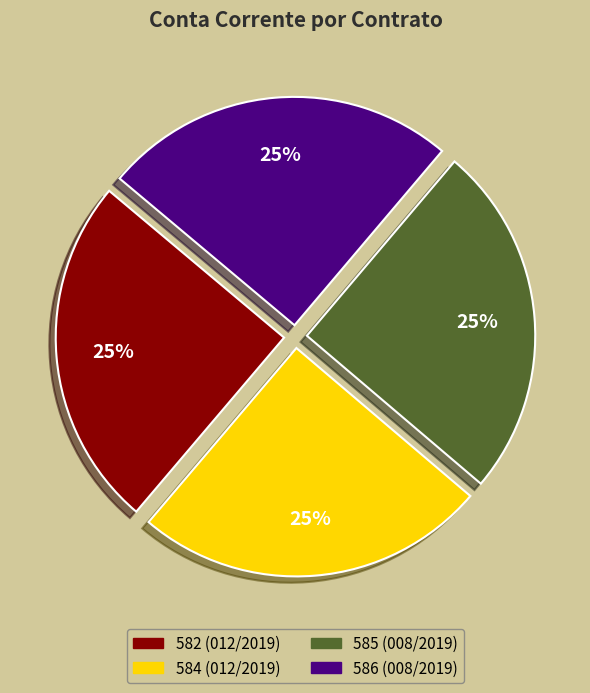

The 582 (012/2019) slice represents 16% of the pie. True or false?

False